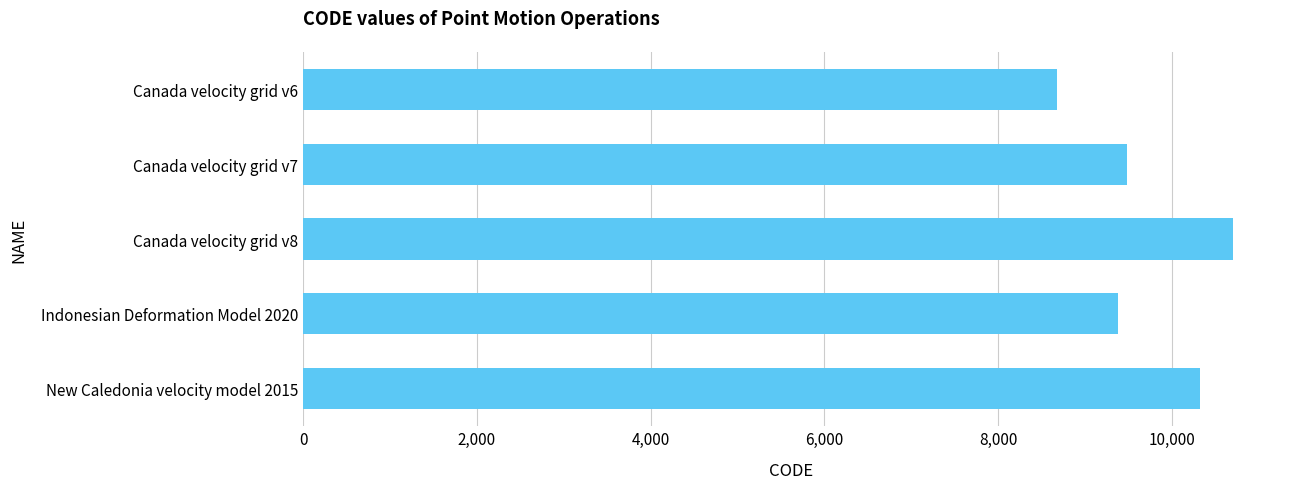

Between Canada velocity grid v8 and Canada velocity grid v7, which is larger?

Canada velocity grid v8